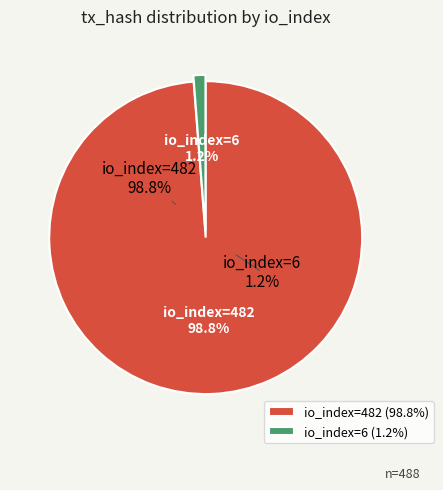

What is the majority slice?

io_index=482